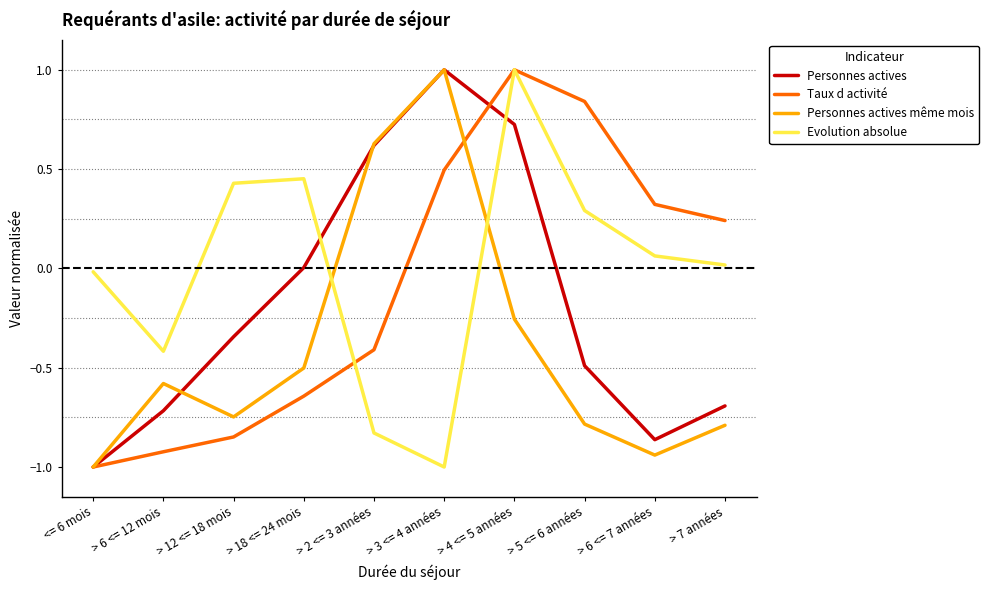

At which label does Evolution absolue reach its minimum?

> 3 <= 4 années